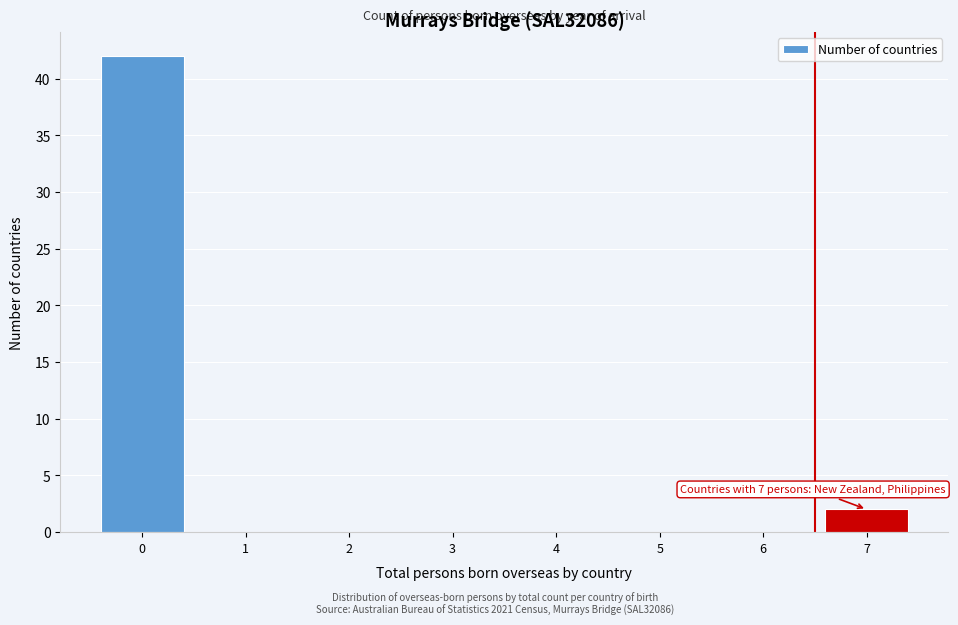

Reading left to right, transcribe all the data shown in this chart.

0=42	1=0	2=0	3=0	4=0	5=0	6=0	7=2